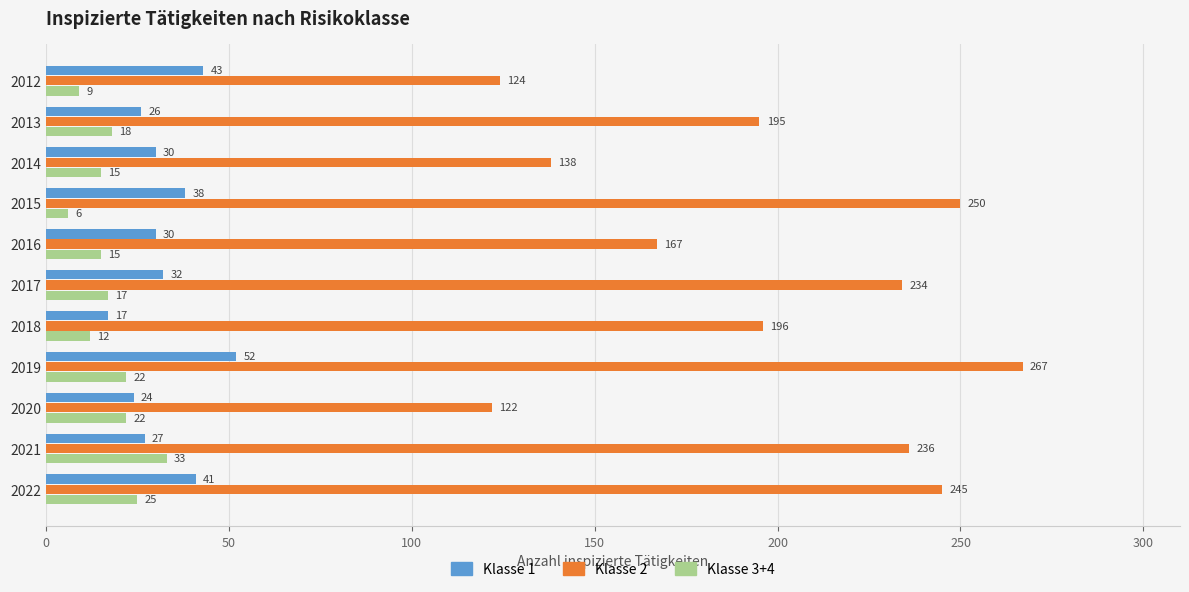

Between 2013 and 2021, which series saw the biggest shift?

Klasse 2